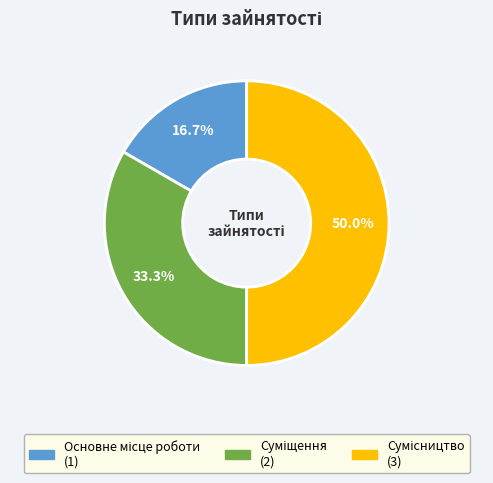

How many slices are in this pie chart?

3